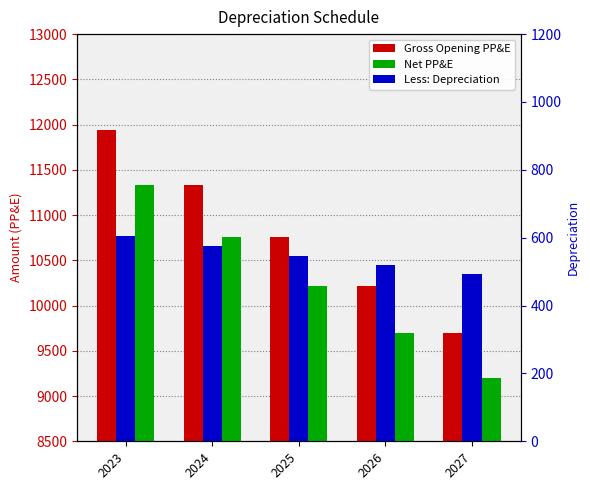

What is the lowest value of the Net PP&E series?

9204.5